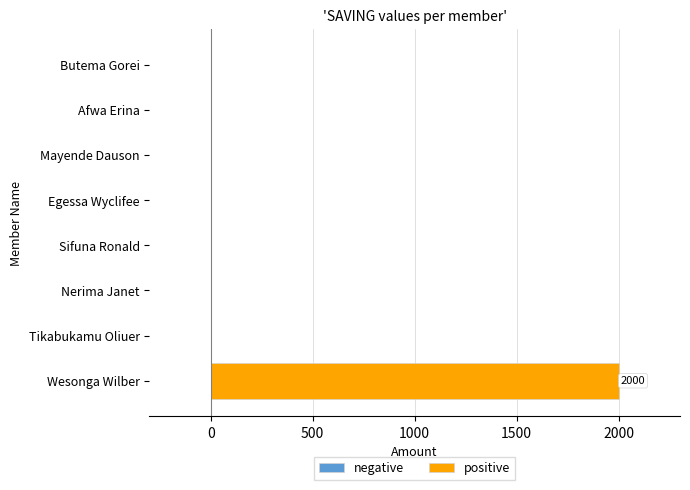

At which category does the chart reach its peak across all series?

Wesonga Wilber